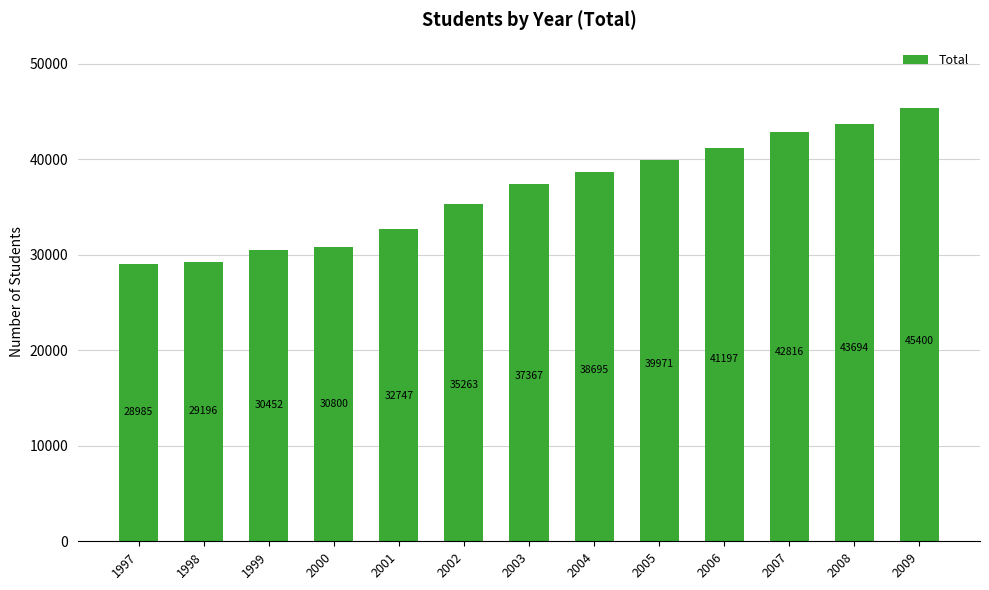

Reading left to right, transcribe all the data shown in this chart.

1997=28985	1998=29196	1999=30452	2000=30800	2001=32747	2002=35263	2003=37367	2004=38695	2005=39971	2006=41197	2007=42816	2008=43694	2009=45400